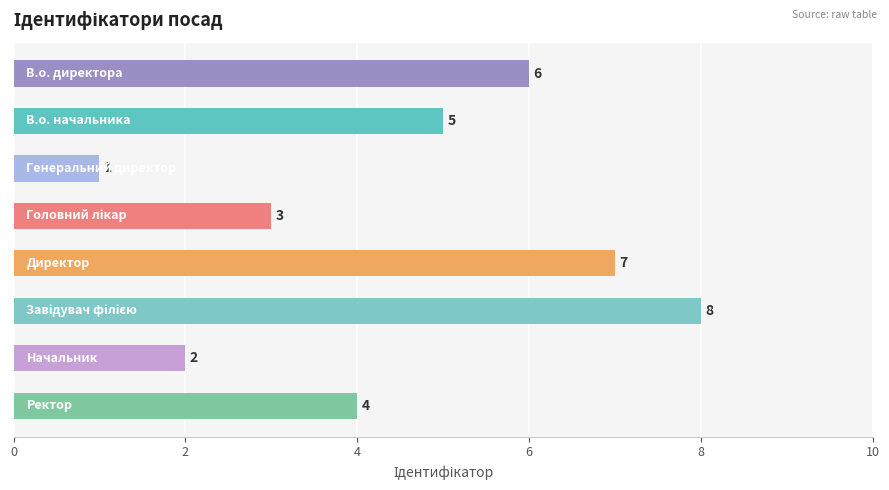

How many categories are shown in the chart?

8